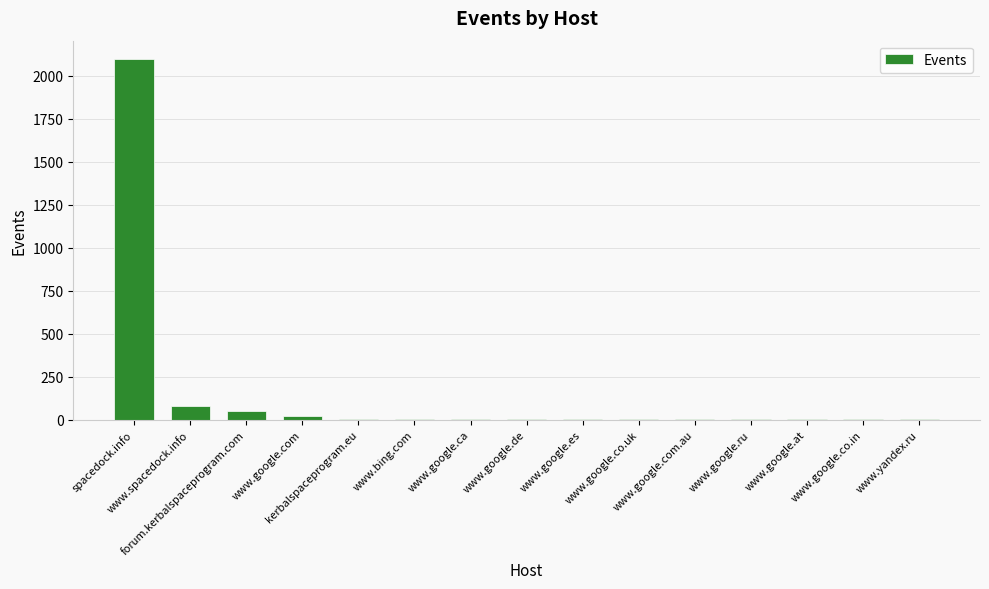

How many categories are shown in the chart?

15